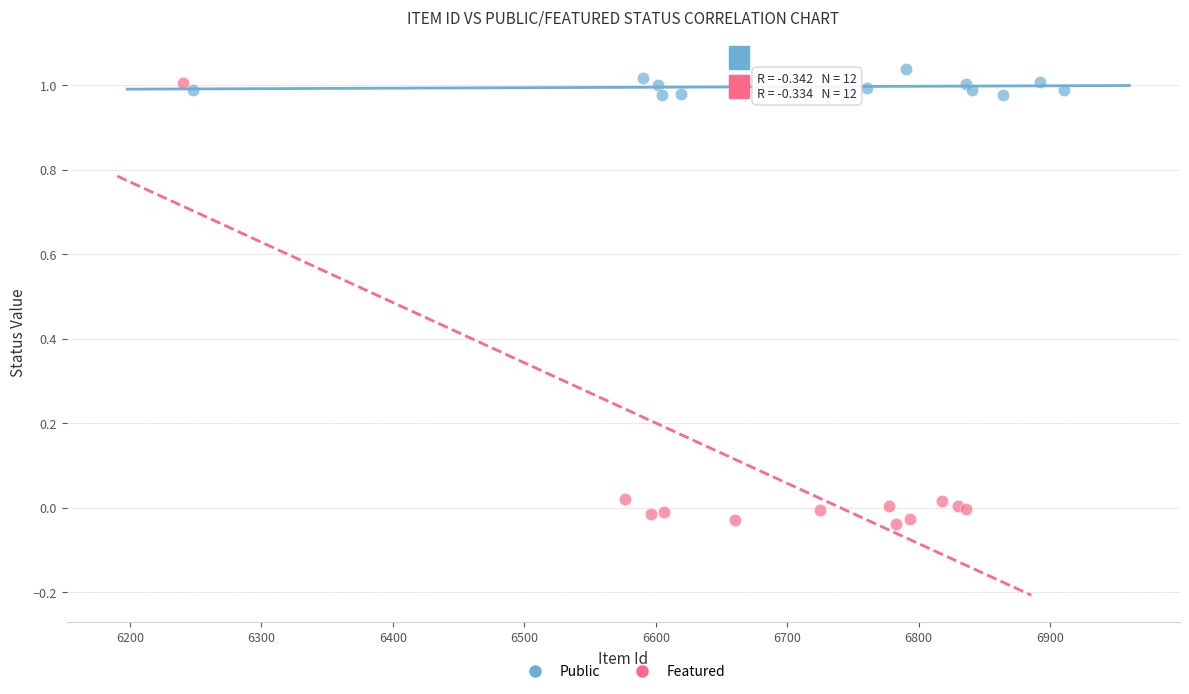

Which series contains the highest Y value?

Public